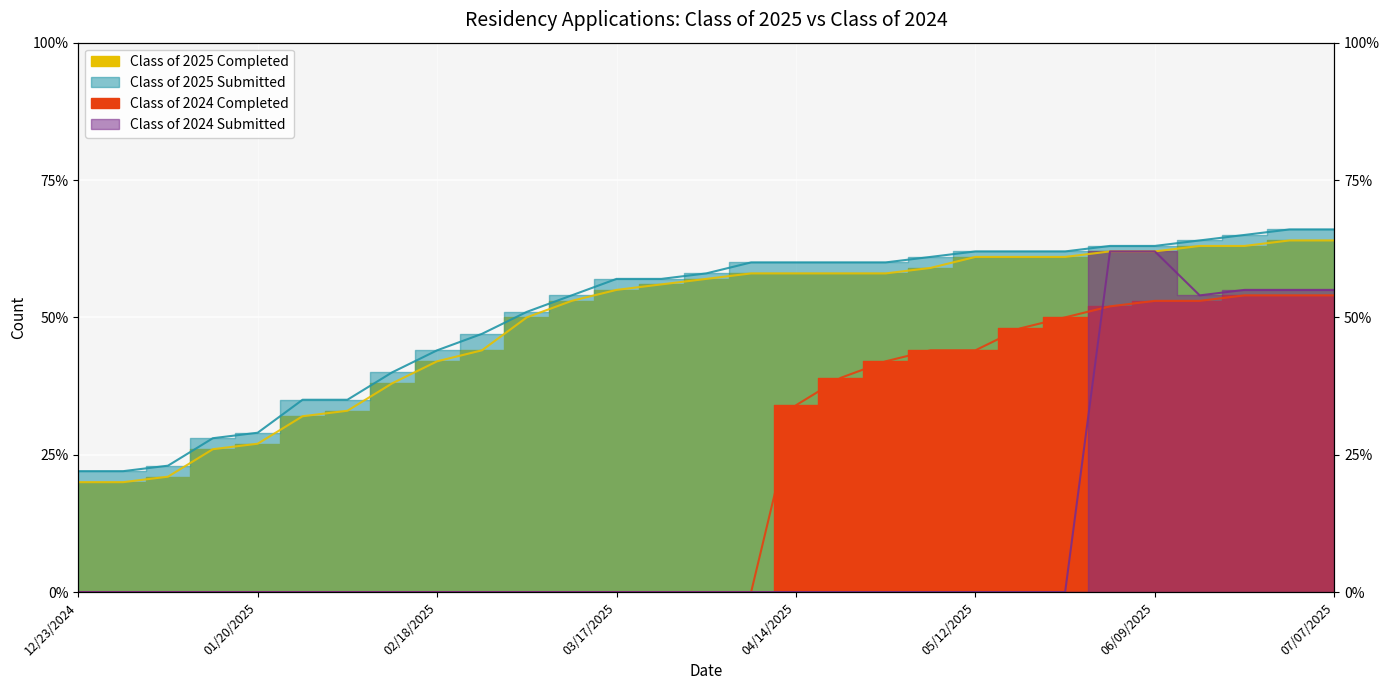

What is the difference between the highest and lowest values at 02/03/2025?

35